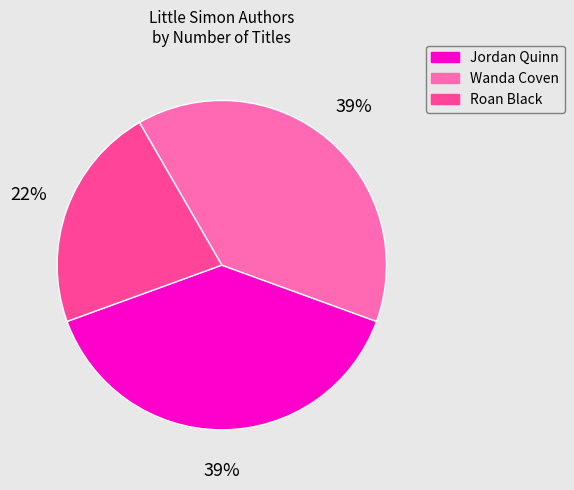

How many segments does this pie chart have?

3